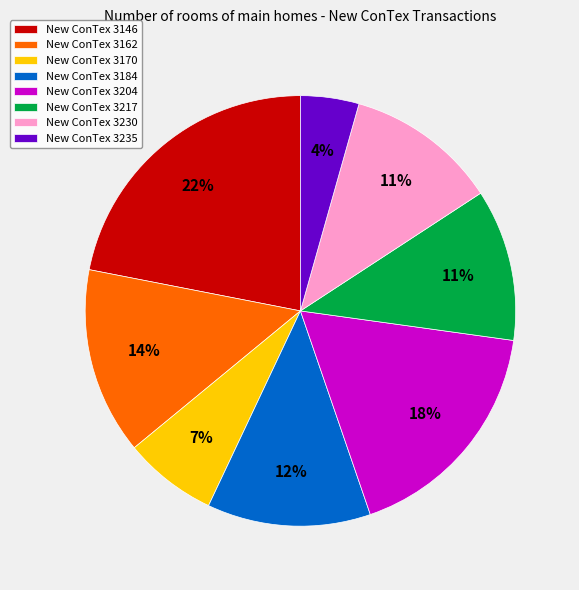

Combined, do New ConTex 3184 and New ConTex 3170 account for over 50%?

No